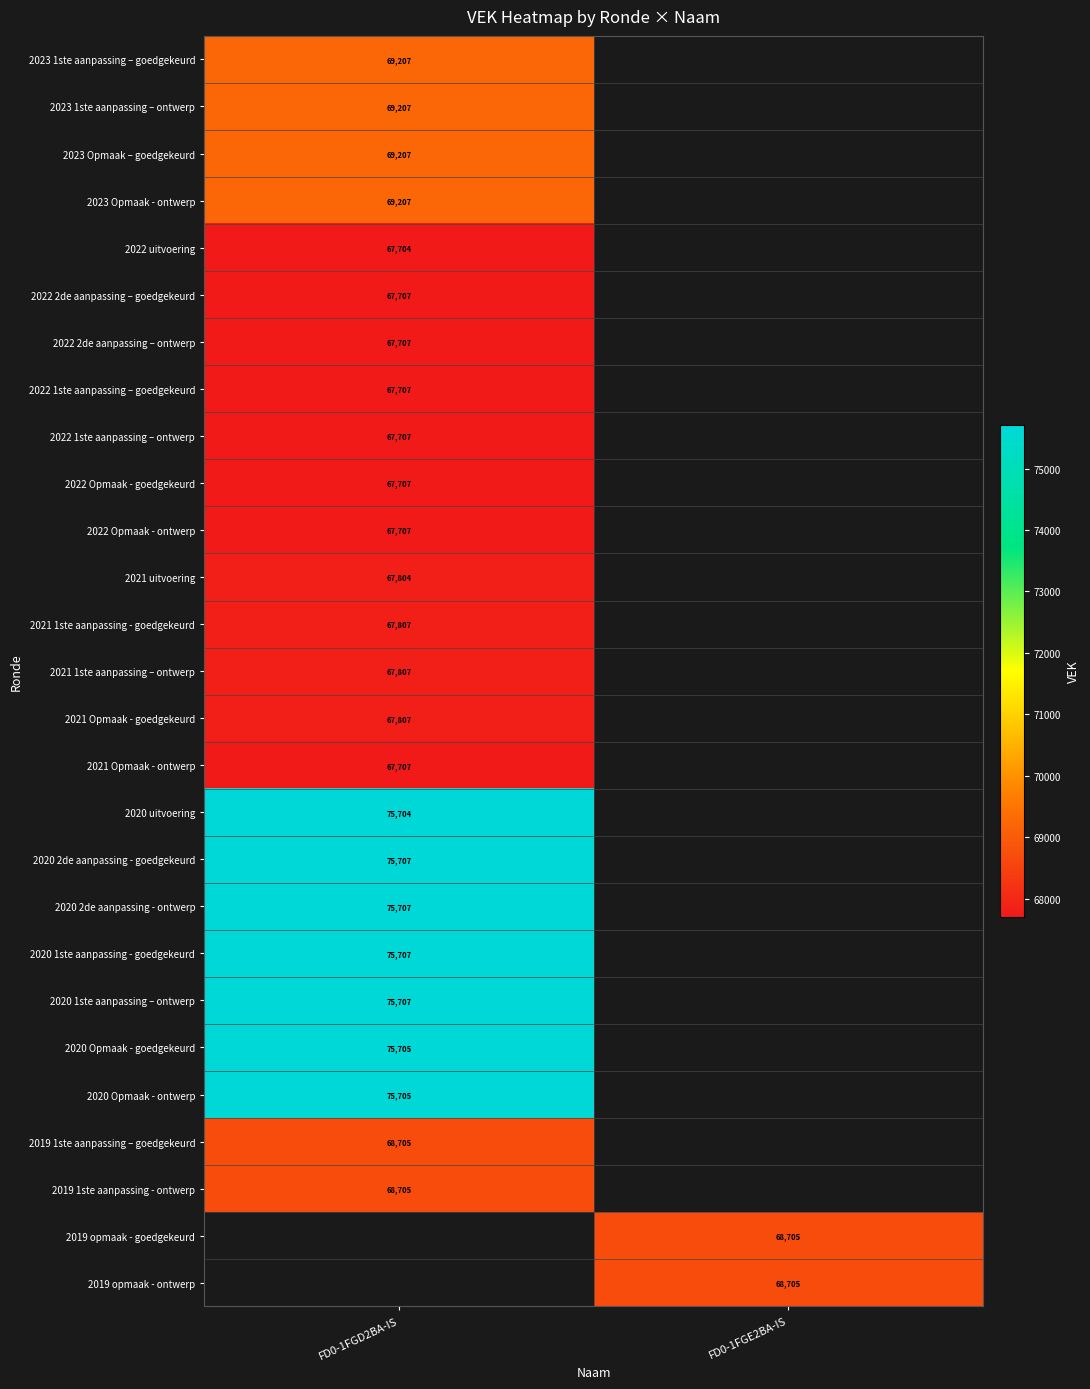

Is it true that 2023 1ste aanpassing – goedgekeurd equals 18070 at FD0-1FGD2BA-IS?

False